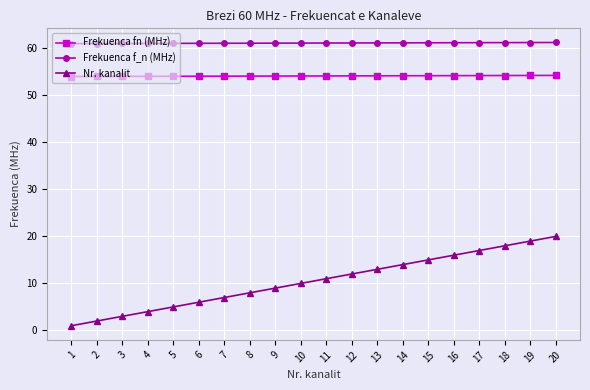

What is the smallest value displayed?

1.0